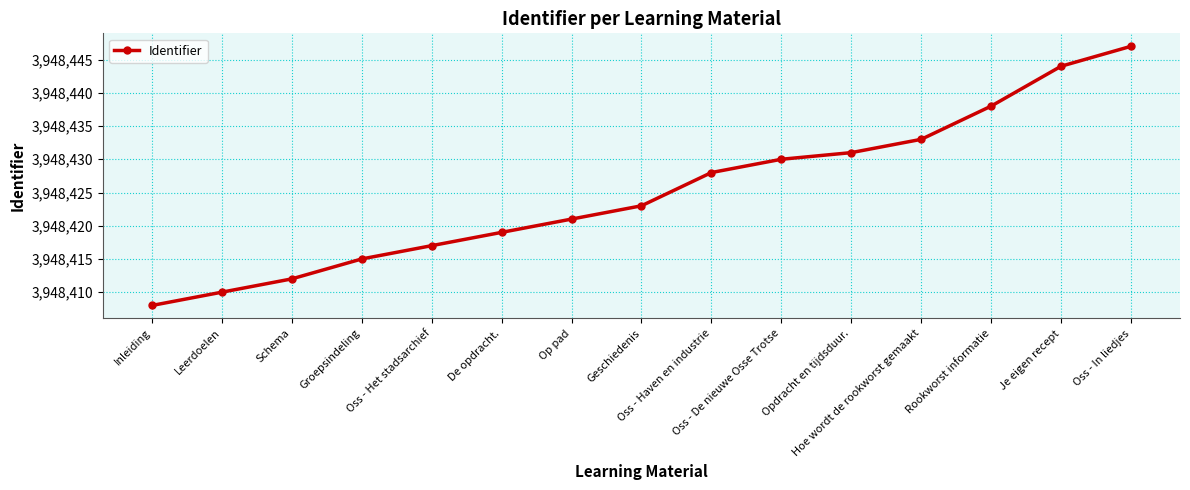

What is the label of the 6th point from the left?

De opdracht.